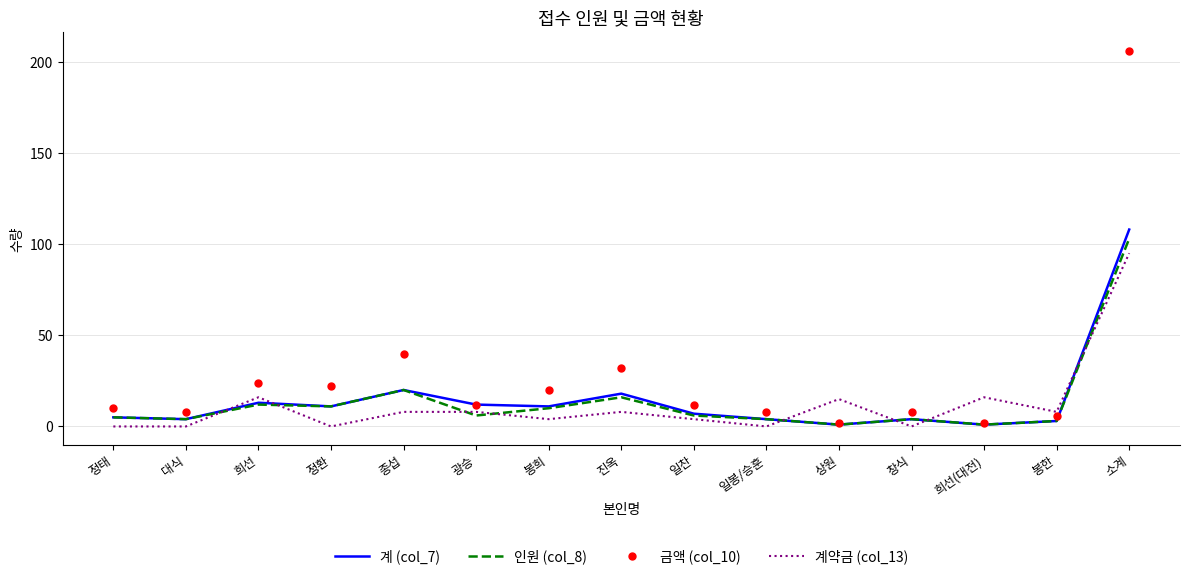

At which label does 인원 (col_8) reach its peak?

소계